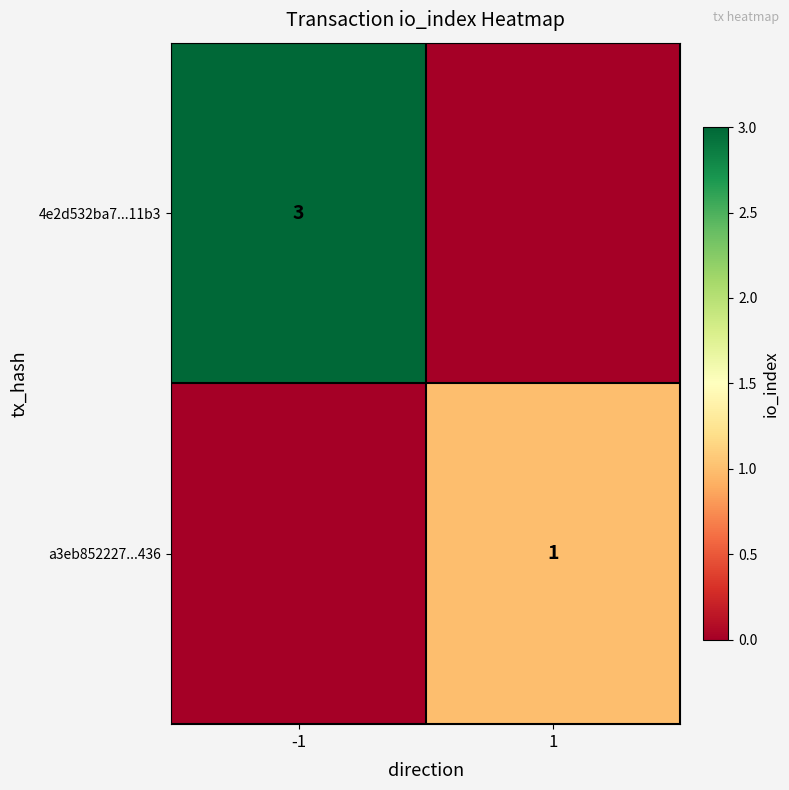

Which category has the lowest value across all series?

1